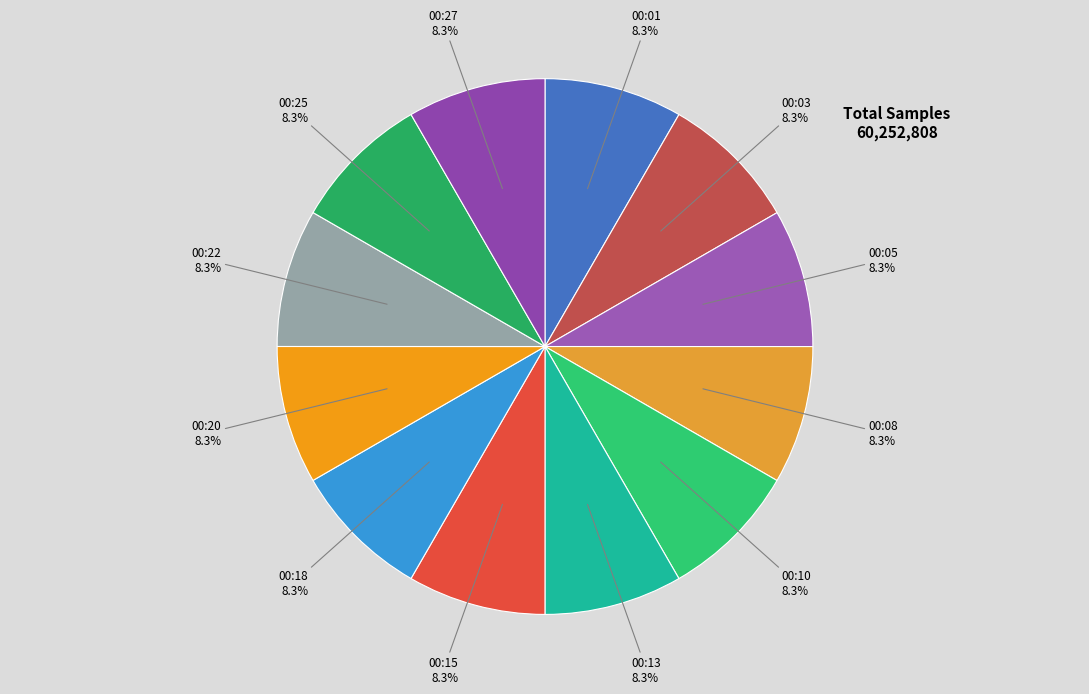

Rank the categories by value from lowest to highest.

00:25, 00:05, 00:10, 00:18, 00:22, 00:27, 00:08, 00:20, 00:15, 00:13, 00:01, 00:03